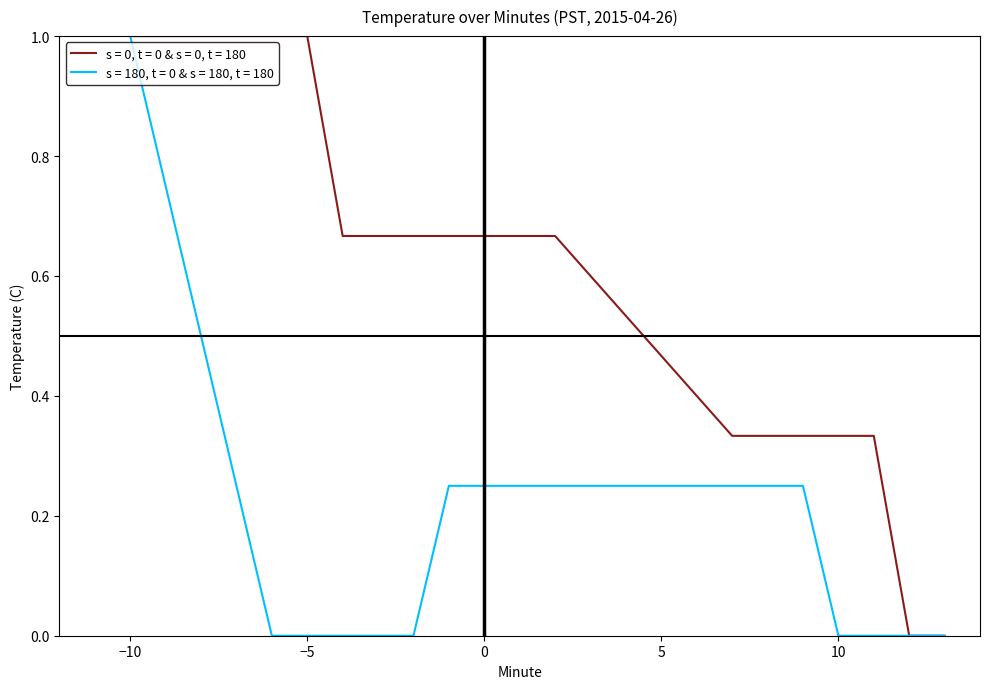

List the series in order of their overall mean, lowest first.

s = 180, t = 0 & s = 180, t = 180, s = 0, t = 0 & s = 0, t = 180